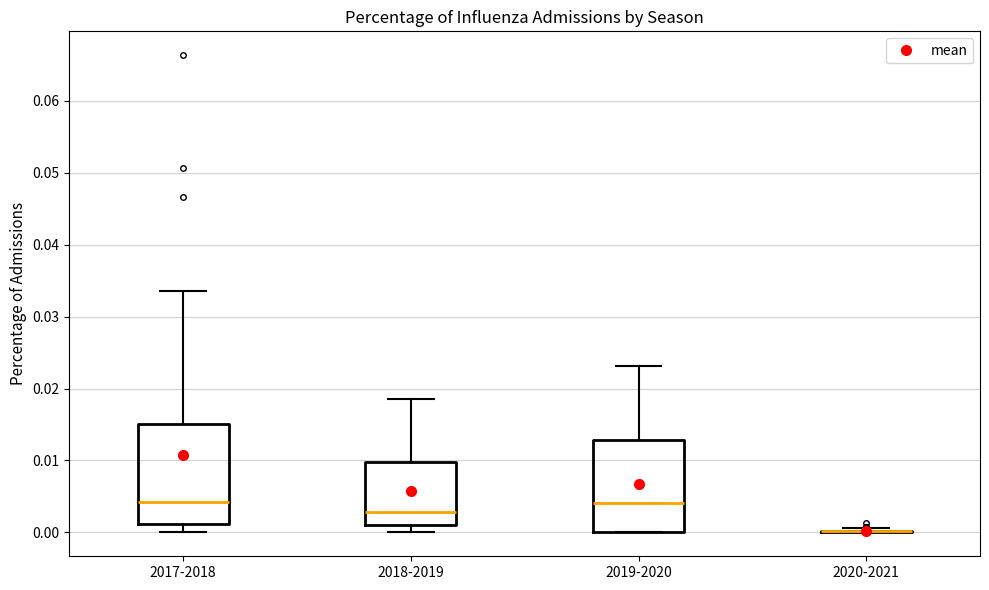

Reading left to right, read every box against the y-axis: the position of its median line, the range the box covers, and the ends of its whiskers. The values are not printed on the chart, so give them approximately, as read against the axis.

2017-2018: median 0.004, box 0.001 to 0.015, whiskers 0.000 to 0.033
2018-2019: median 0.003, box 0.001 to 0.010, whiskers 0.000 to 0.019
2019-2020: median 0.004, box 0.000 to 0.013, whiskers 0.000 to 0.023
2020-2021: box collapsed to a line at 0.000, whiskers 0.000 to 0.001